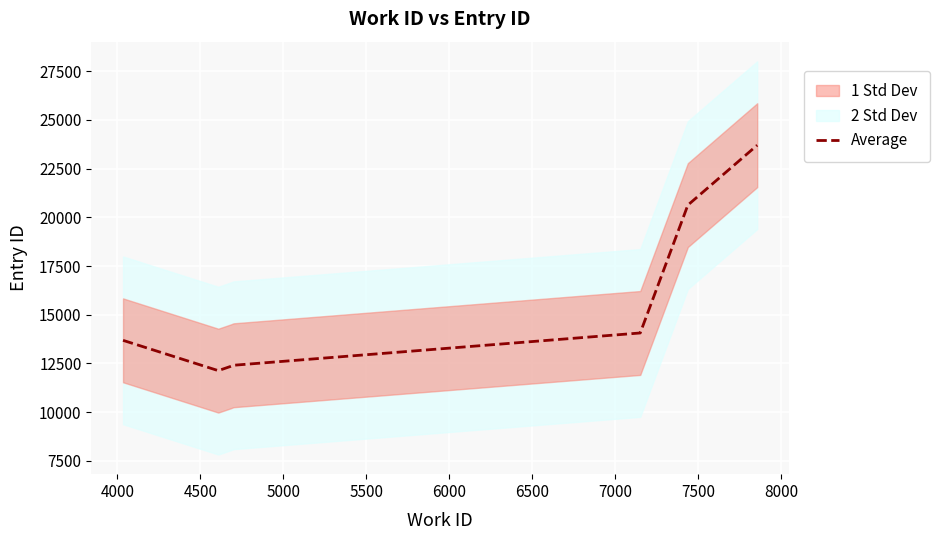

What is the highest value of the Average series?

23706